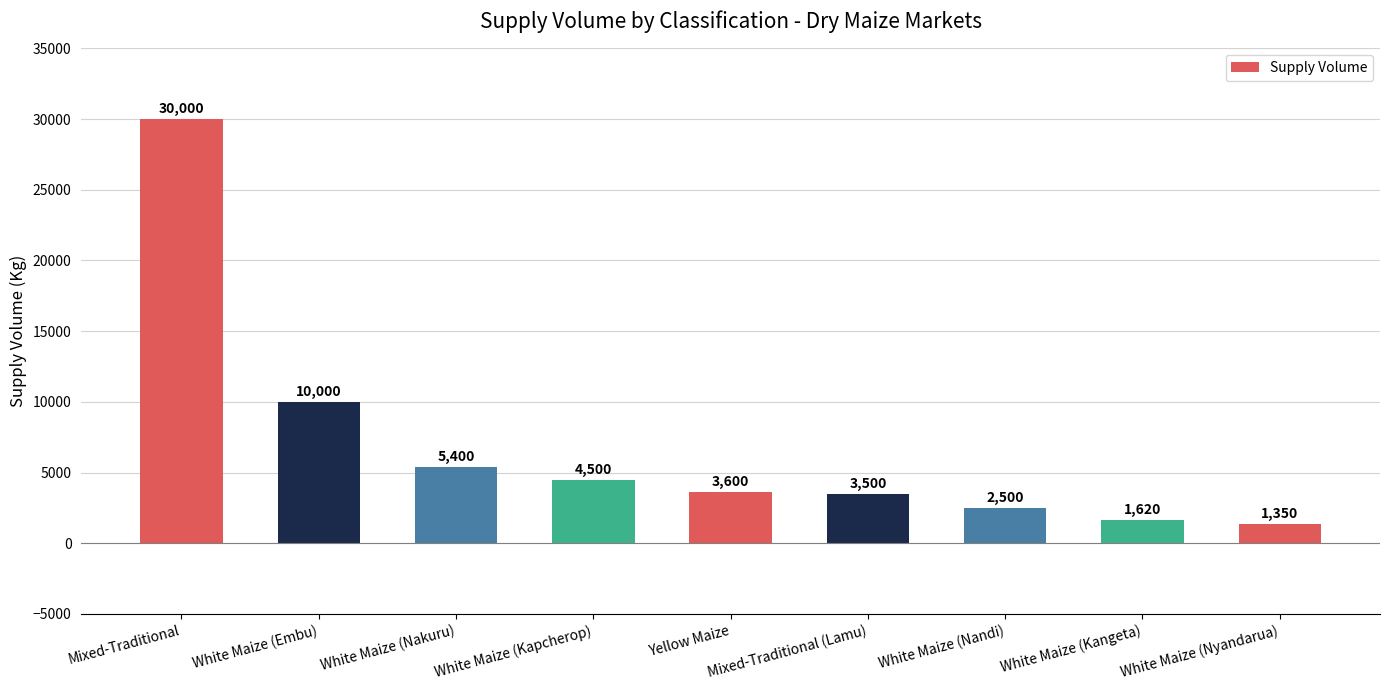

What is the minimum value shown in the chart?

1350